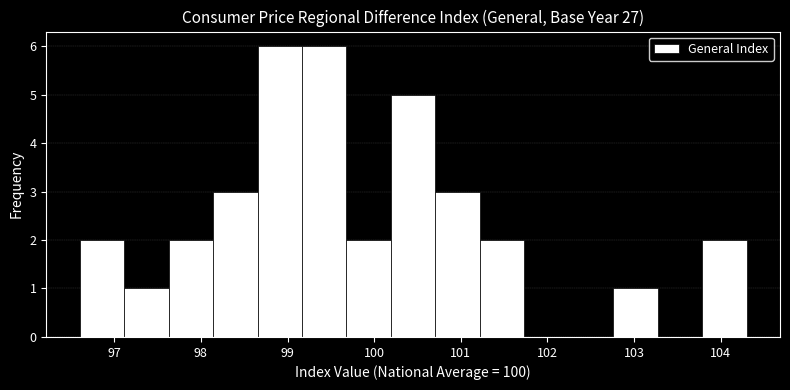

Reading left to right, list every bar in this chart as the range it spans on the x-axis followed by its height. Neither the bar edges nor the heights are printed on the chart, so give them approximately, as read against the axes.

96.6 to 97.1: 2
97.1 to 97.6: 1
97.6 to 98.1: 2
98.1 to 98.7: 3
98.7 to 99.2: 6
99.2 to 99.7: 6
99.7 to 100.2: 2
100.2 to 100.7: 5
100.7 to 101.2: 3
101.2 to 101.7: 2
101.7 to 102.2: 0
102.2 to 102.8: 0
102.8 to 103.3: 1
103.3 to 103.8: 0
103.8 to 104.3: 2